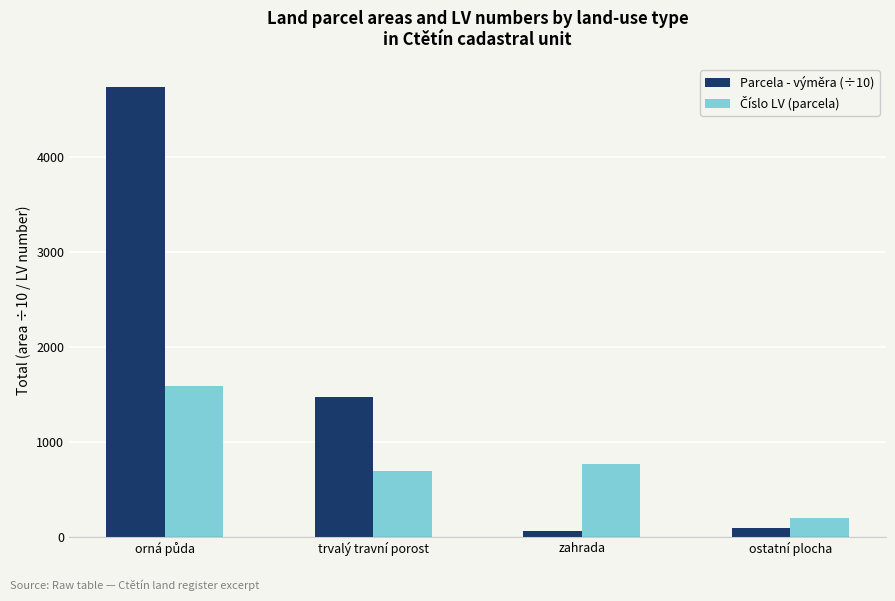

What is the average value of the Parcela - výměra (÷10) series?

1593.8